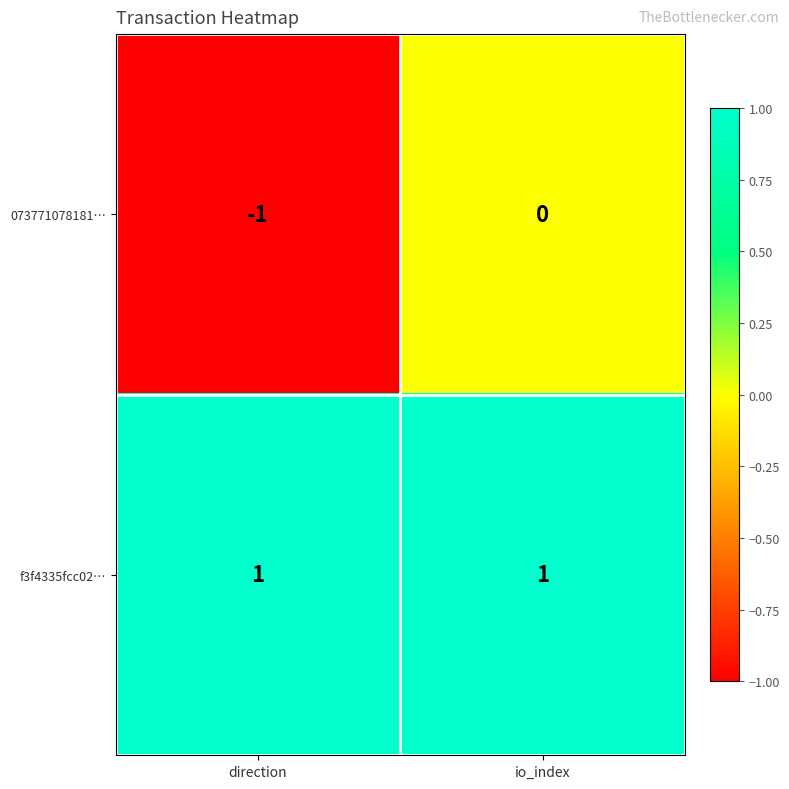

At which label is 073771078181… closest to 0?

io_index